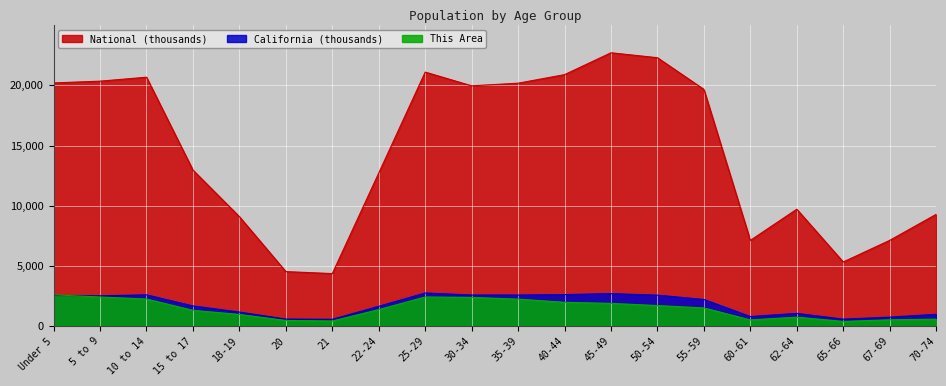

Where do This Area and California first cross each other?

Under 5 and 5 to 9